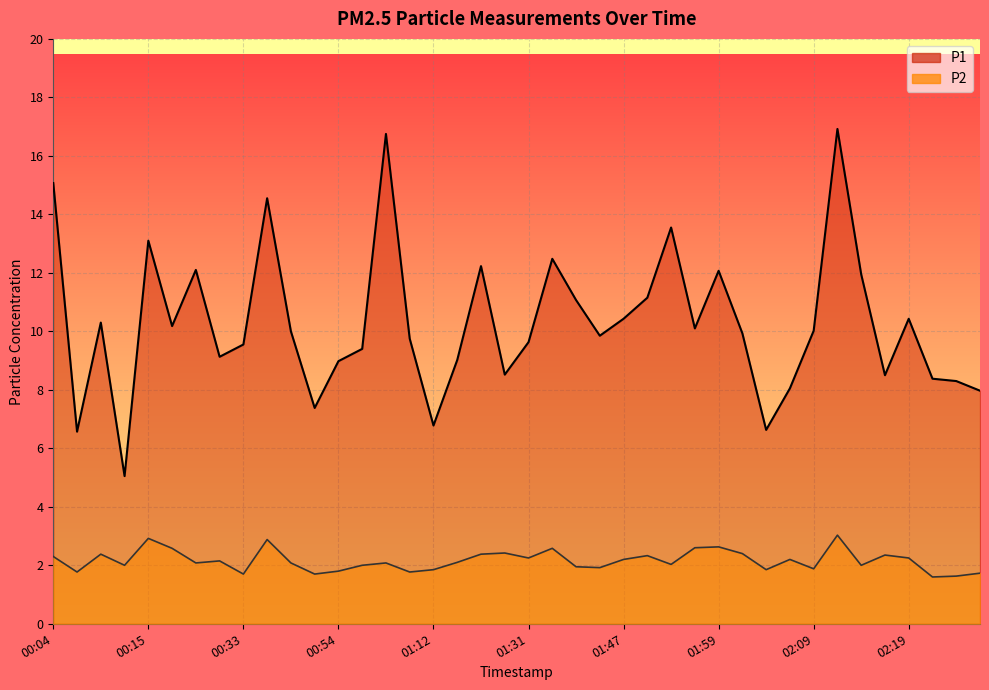

What is the greatest value displayed?

16.9